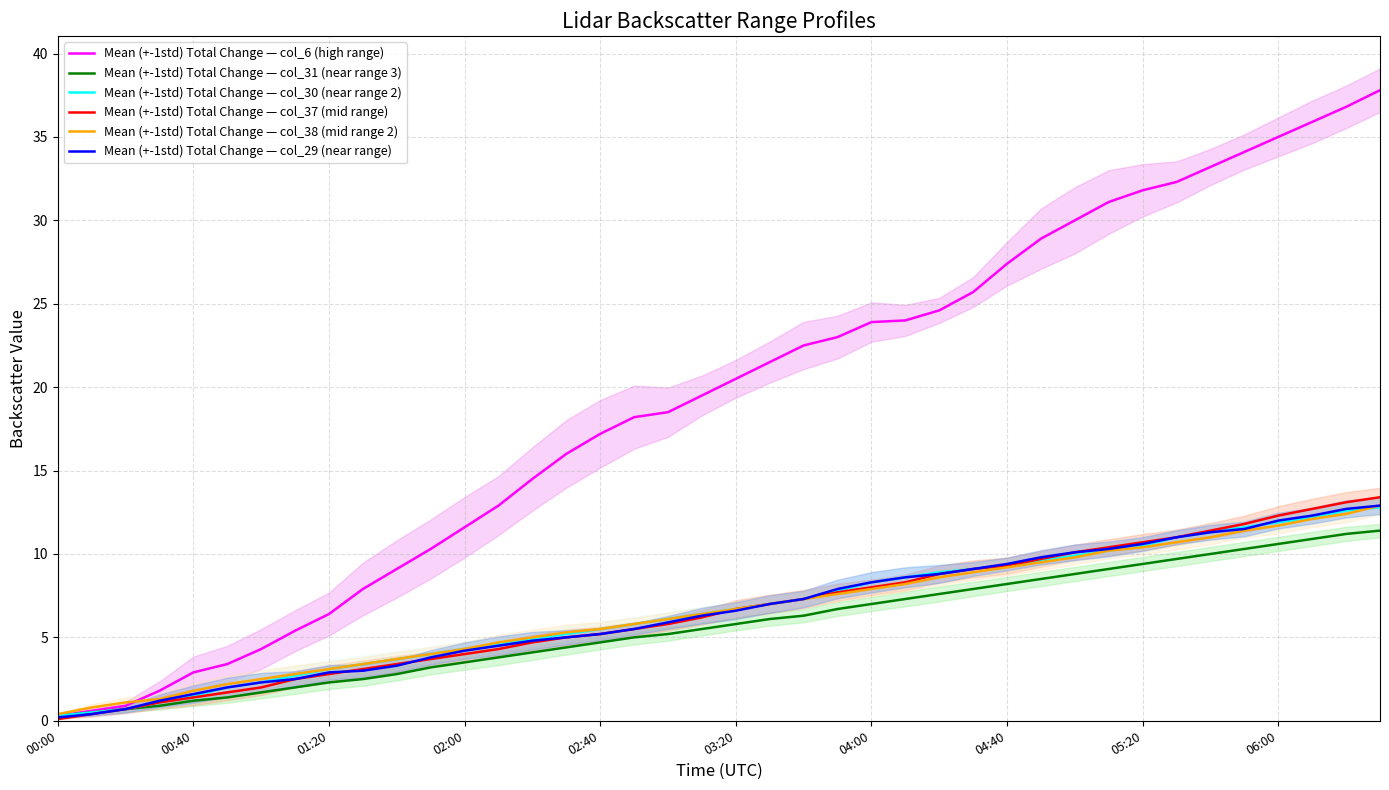

Which series has the largest range (max minus min)?

Mean (+-1std) Total Change — col_6 (high range)